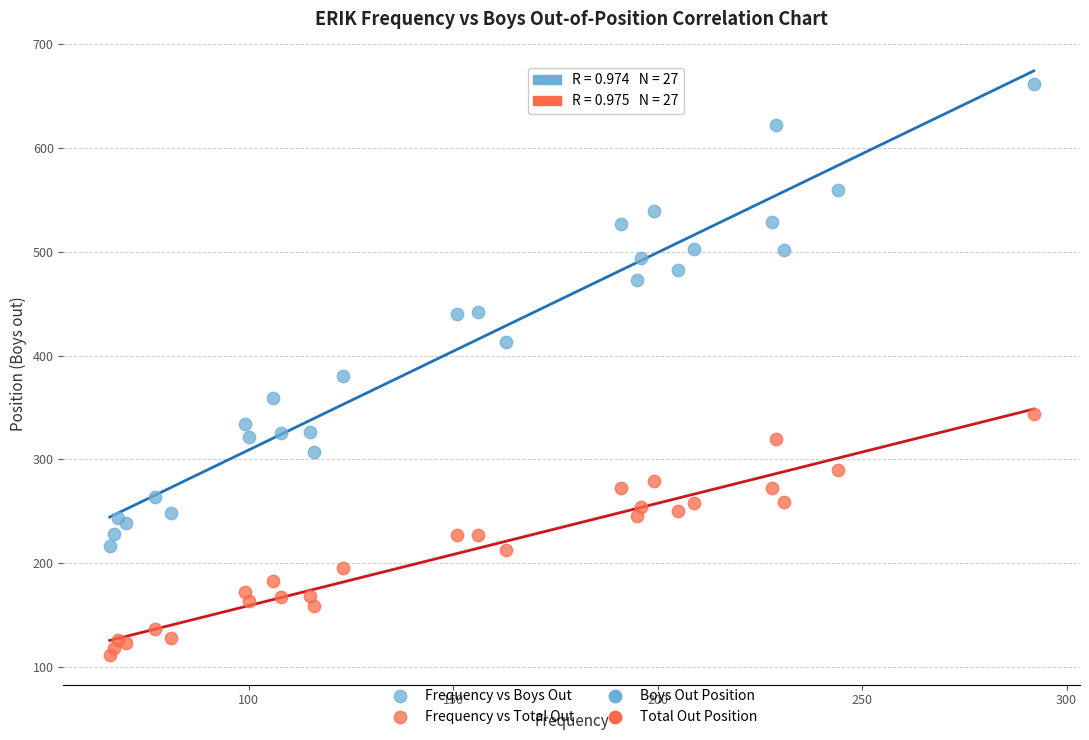

Which series has the widest spread of Y values?

Frequency vs Boys Out